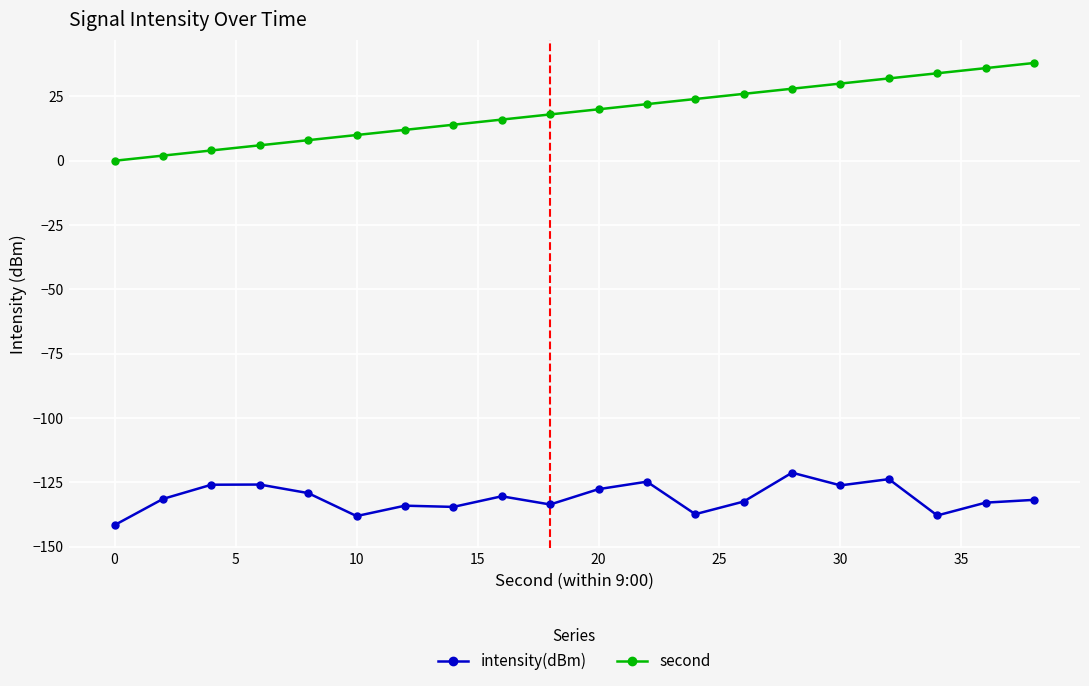

True or false: intensity(dBm) and second cross at least once.

False